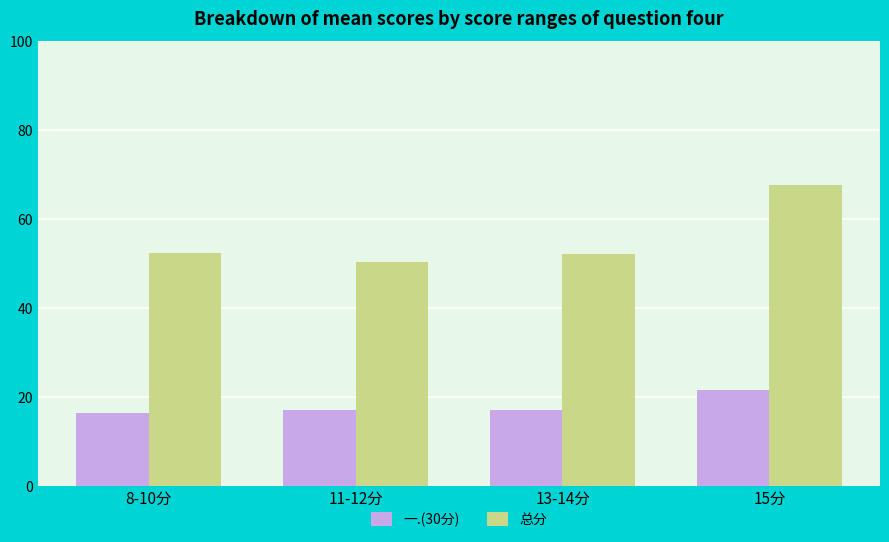

The value of 总分 at 11-12分 is 50.3. True or false?

True